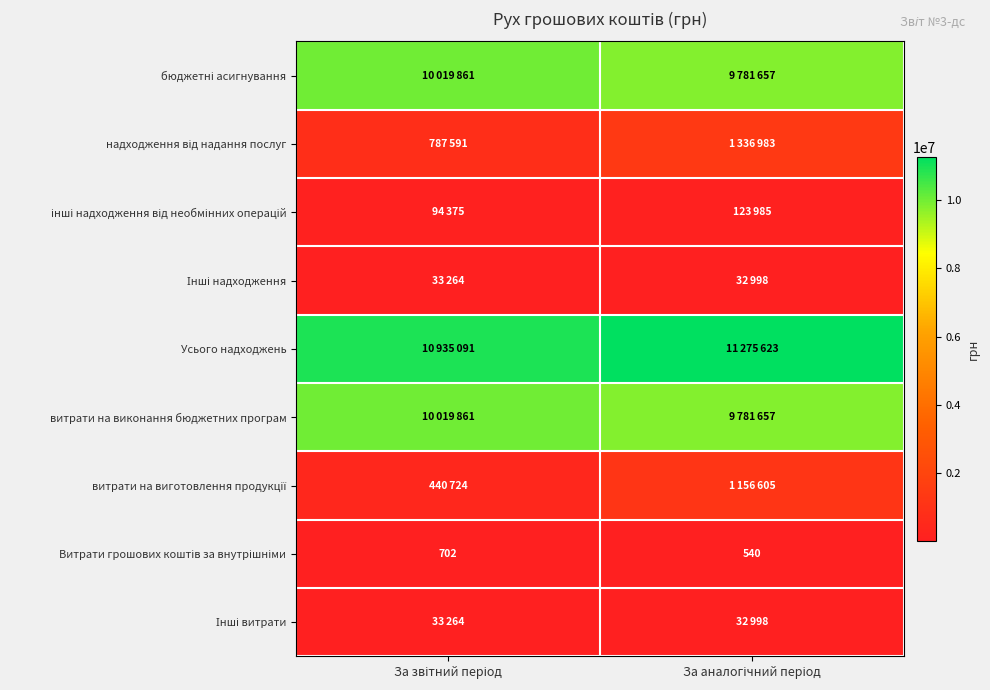

How many data points in надходження від надання послуг are less than 1336983?

1